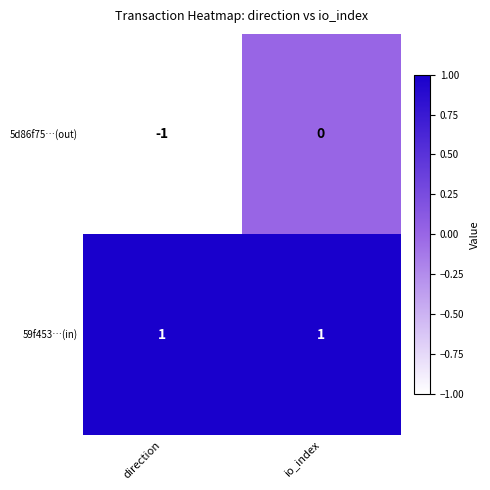

Is it true that 59f453…(in) equals 0 at io_index?

False